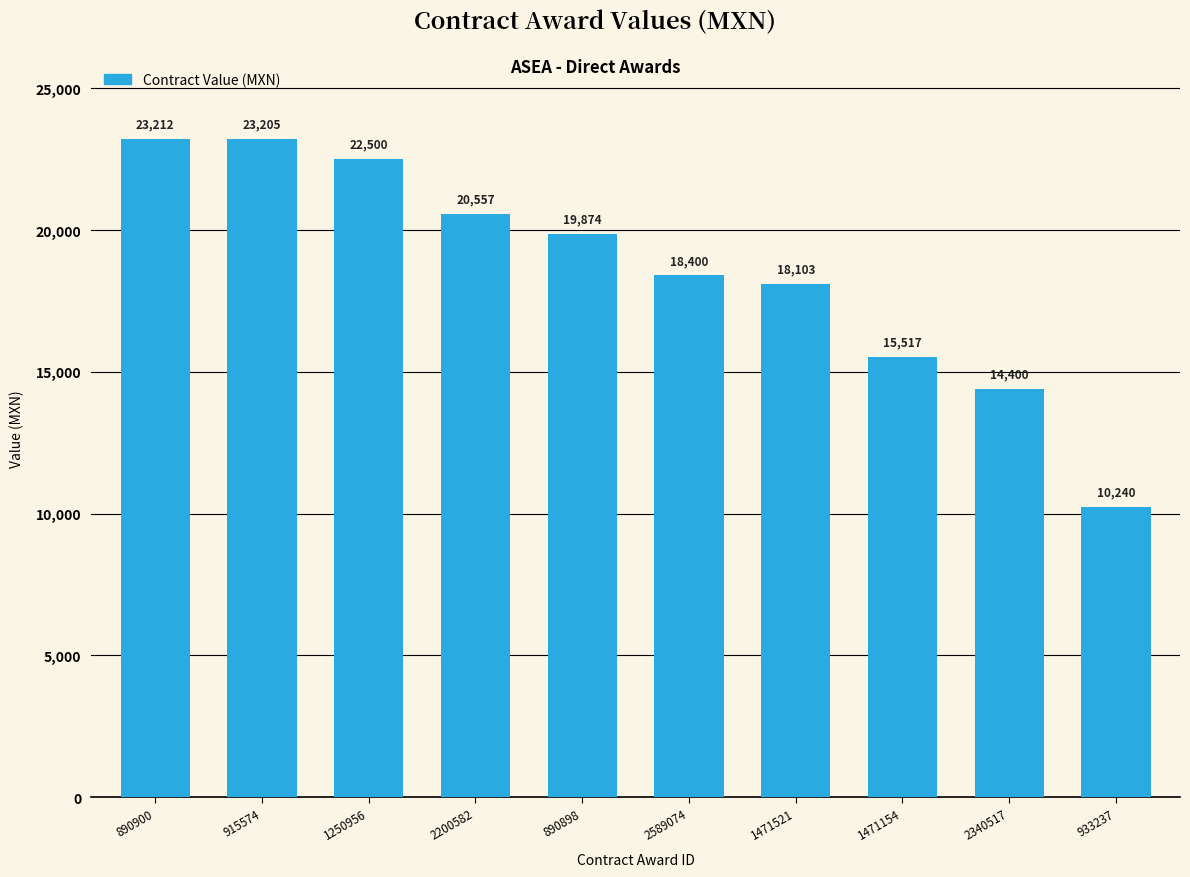

What is the sum of the values at 915574 and 2589074?

41605.0